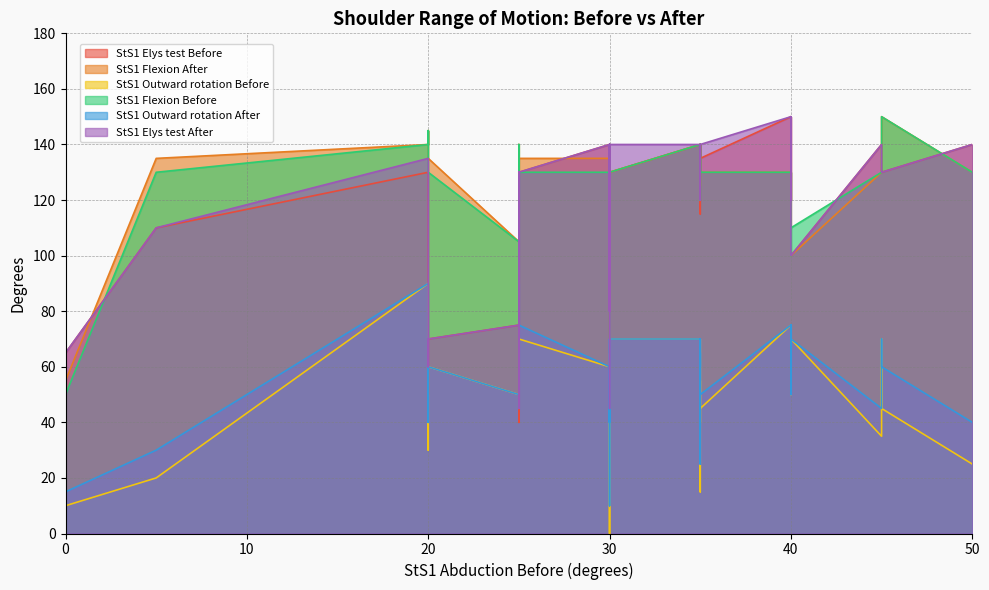

The StS1 Outward rotation After series shows 36 at B3_L. True or false?

False